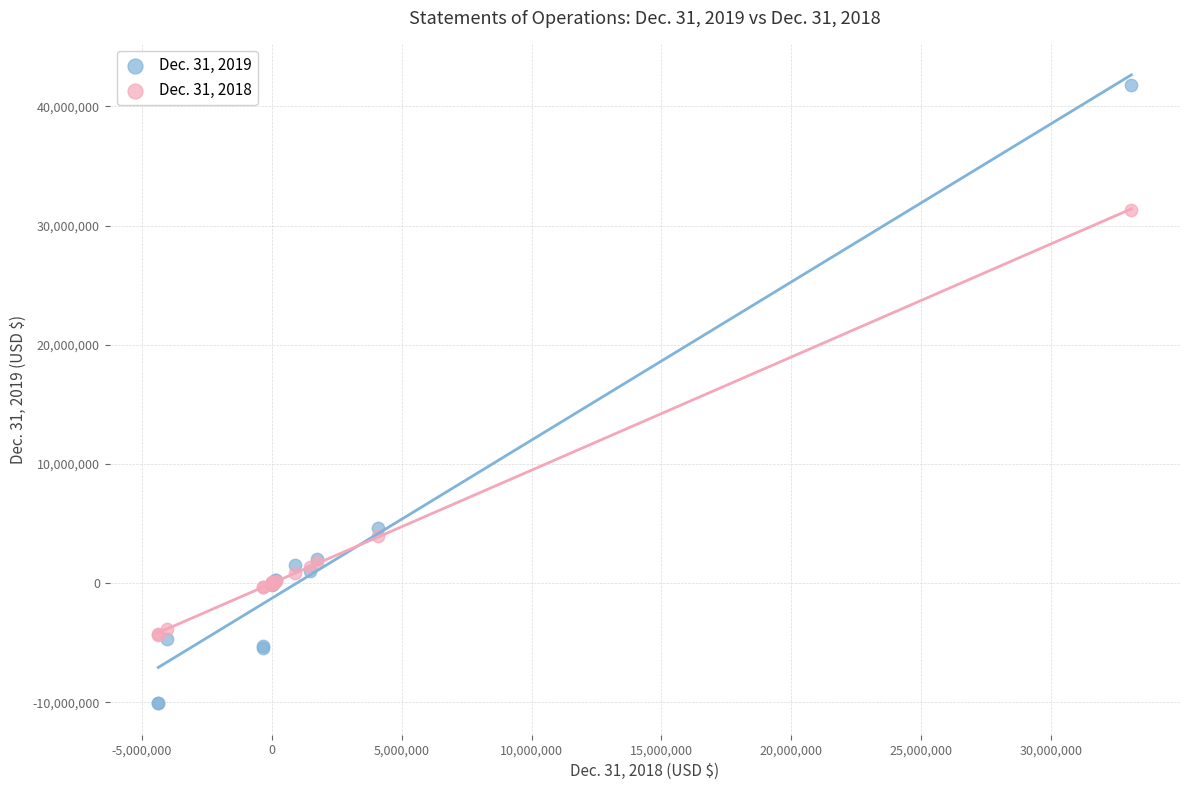

Which series reaches the minimum Y coordinate?

Dec. 31, 2019